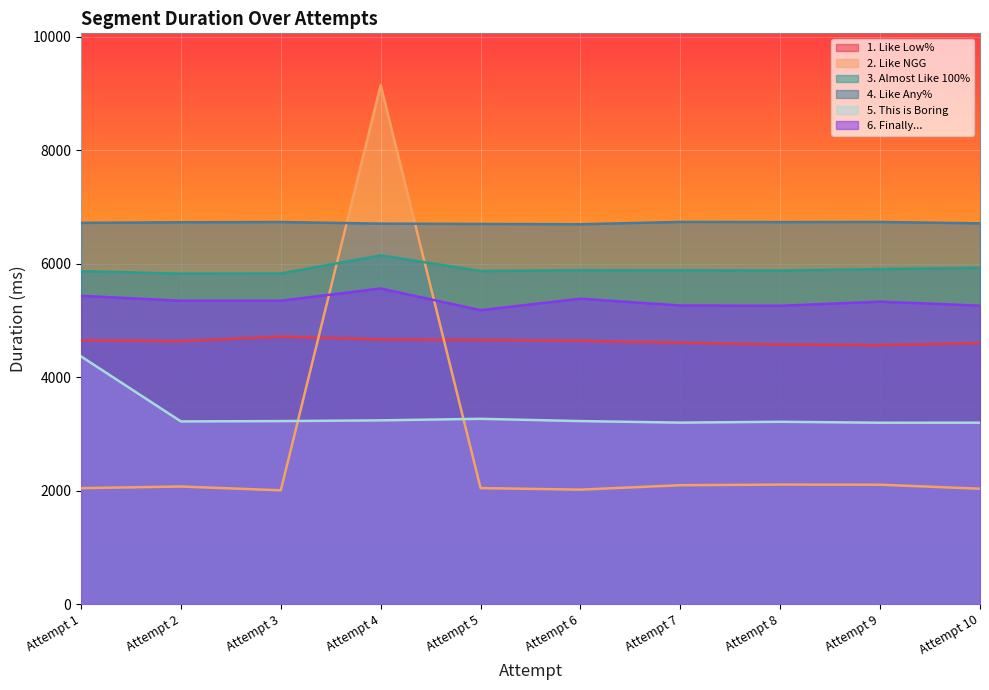

True or false: 2. Like NGG has a value of 3373 at Attempt 1.

False